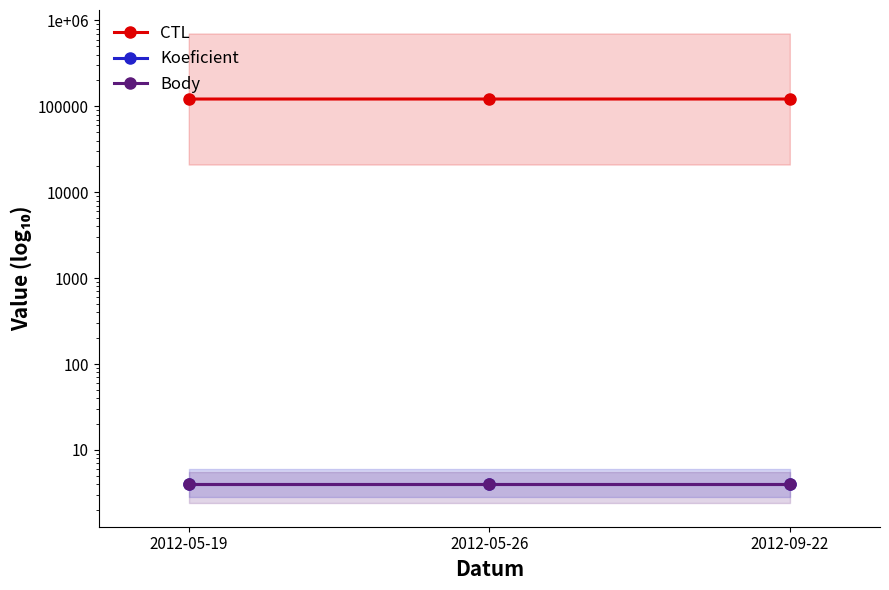

Is it true that Koeficient equals 7 at 2012-09-22?

False